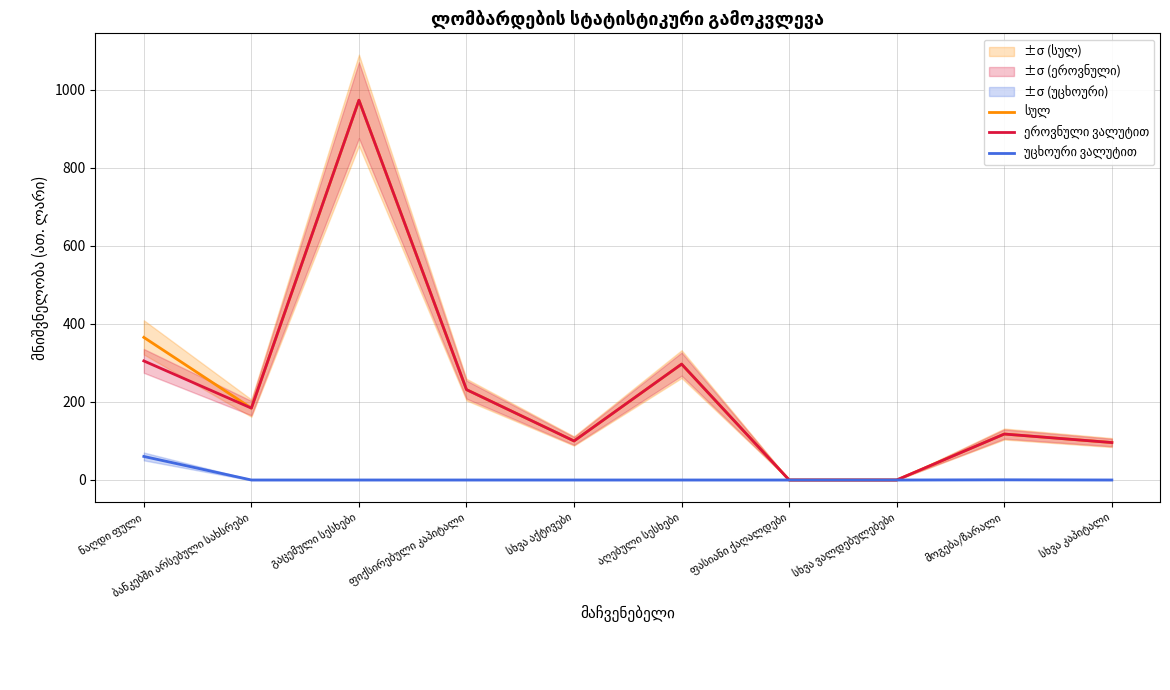

What is the total value across all series at მოგება/ზარალი?

236.0